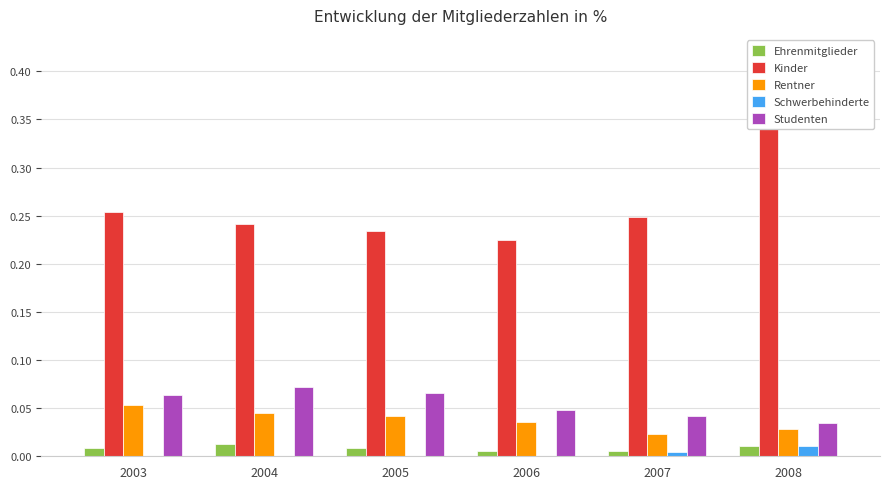

Rank the series by their maximum value, from lowest to highest.

Schwerbehinderte, Ehrenmitglieder, Rentner, Studenten, Kinder